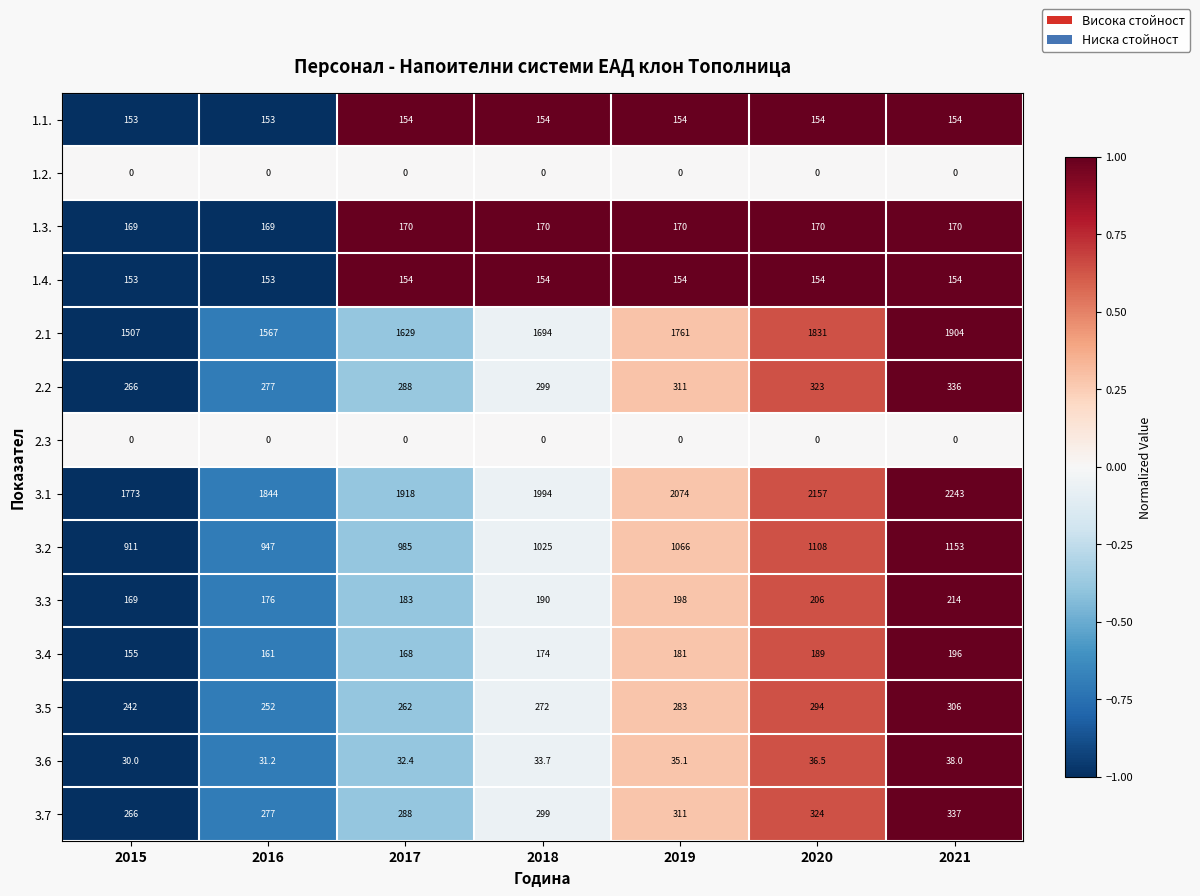

Where is 3.1 nearest to the value 2008?

2018